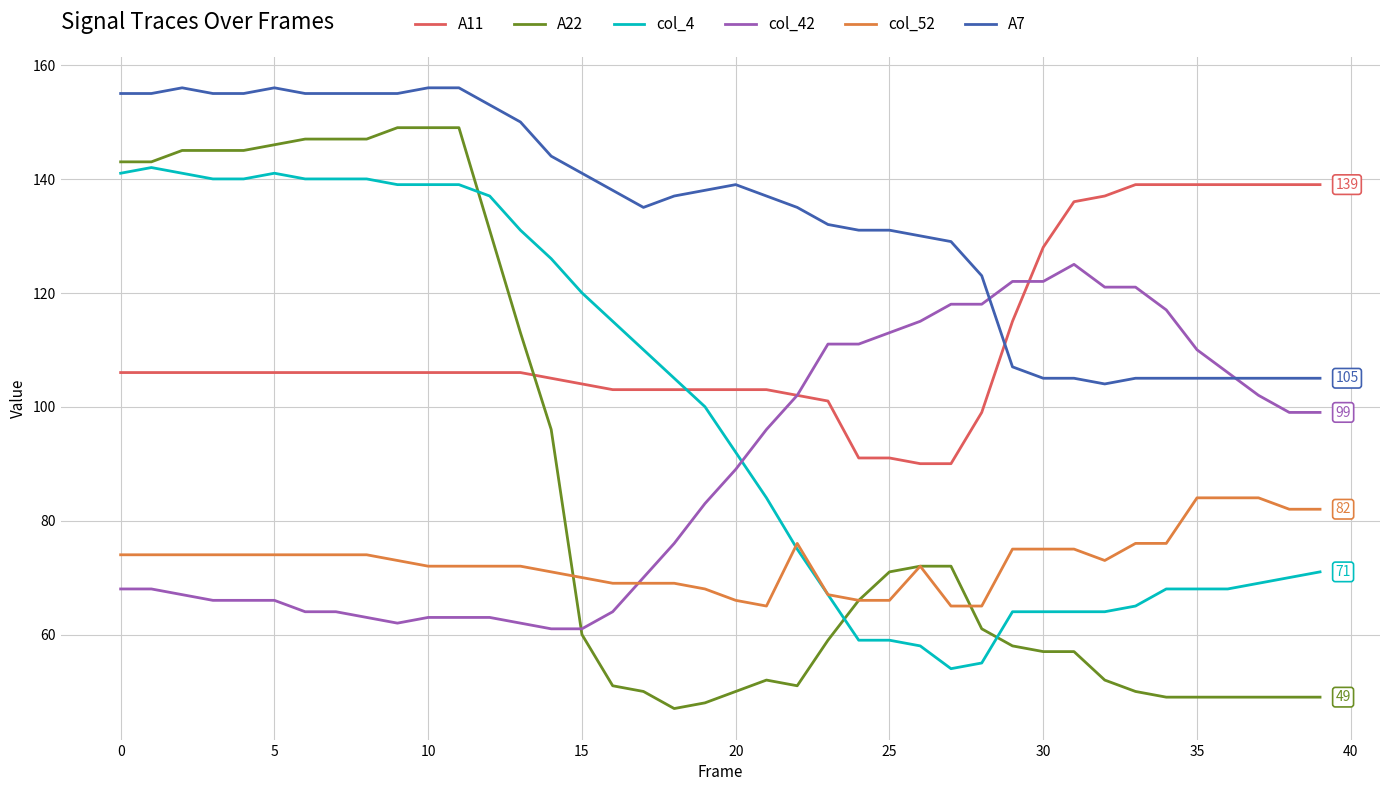

Which series has the largest total across all categories?

A7